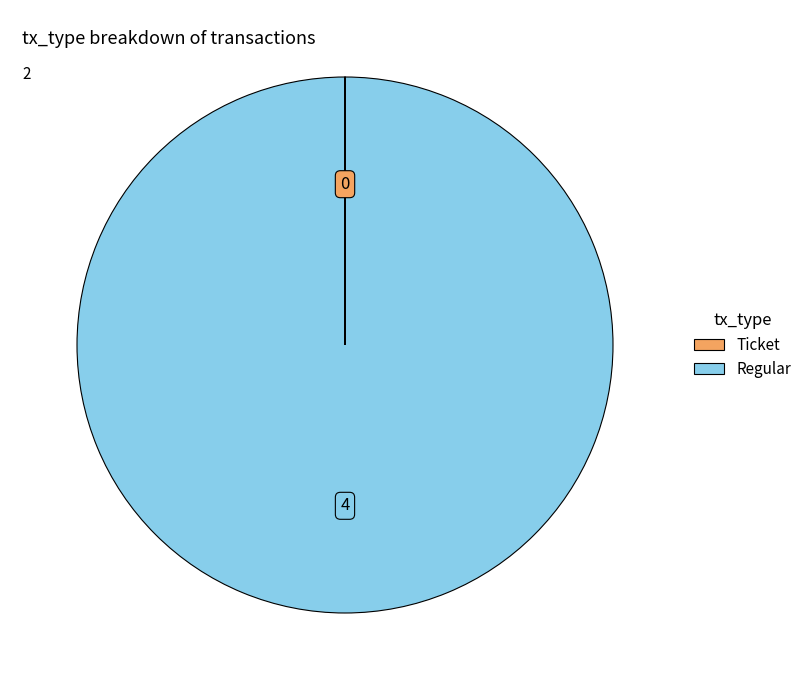

Is Regular the majority of the pie?

Yes